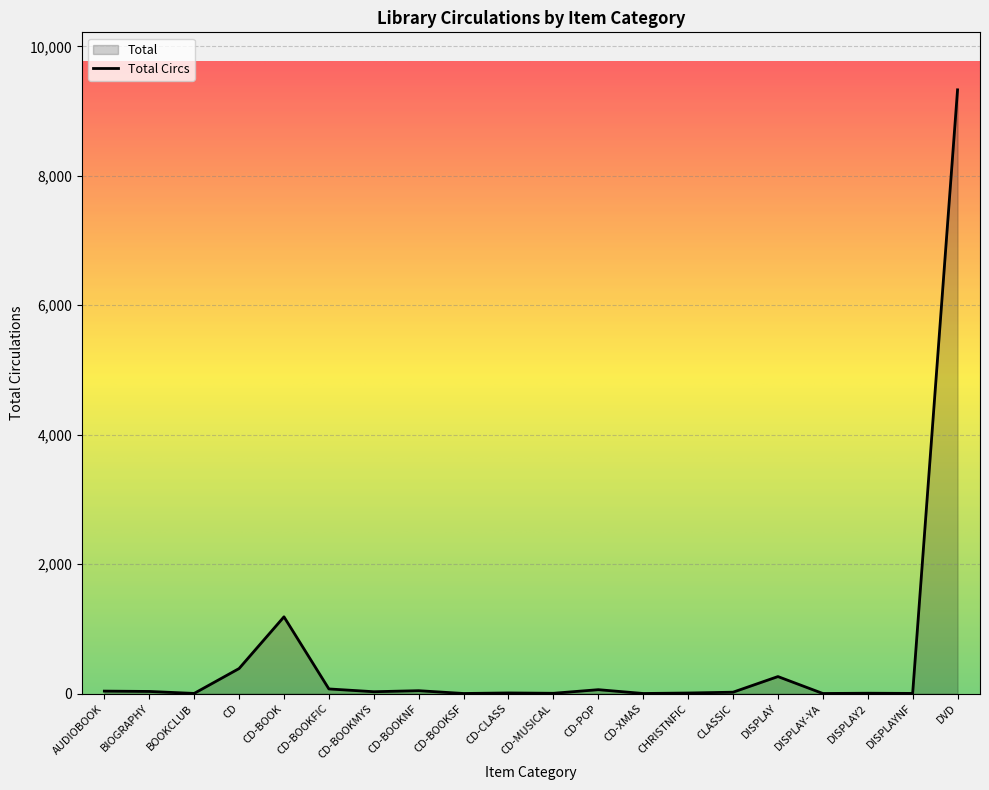

How many lines are shown in the chart?

1